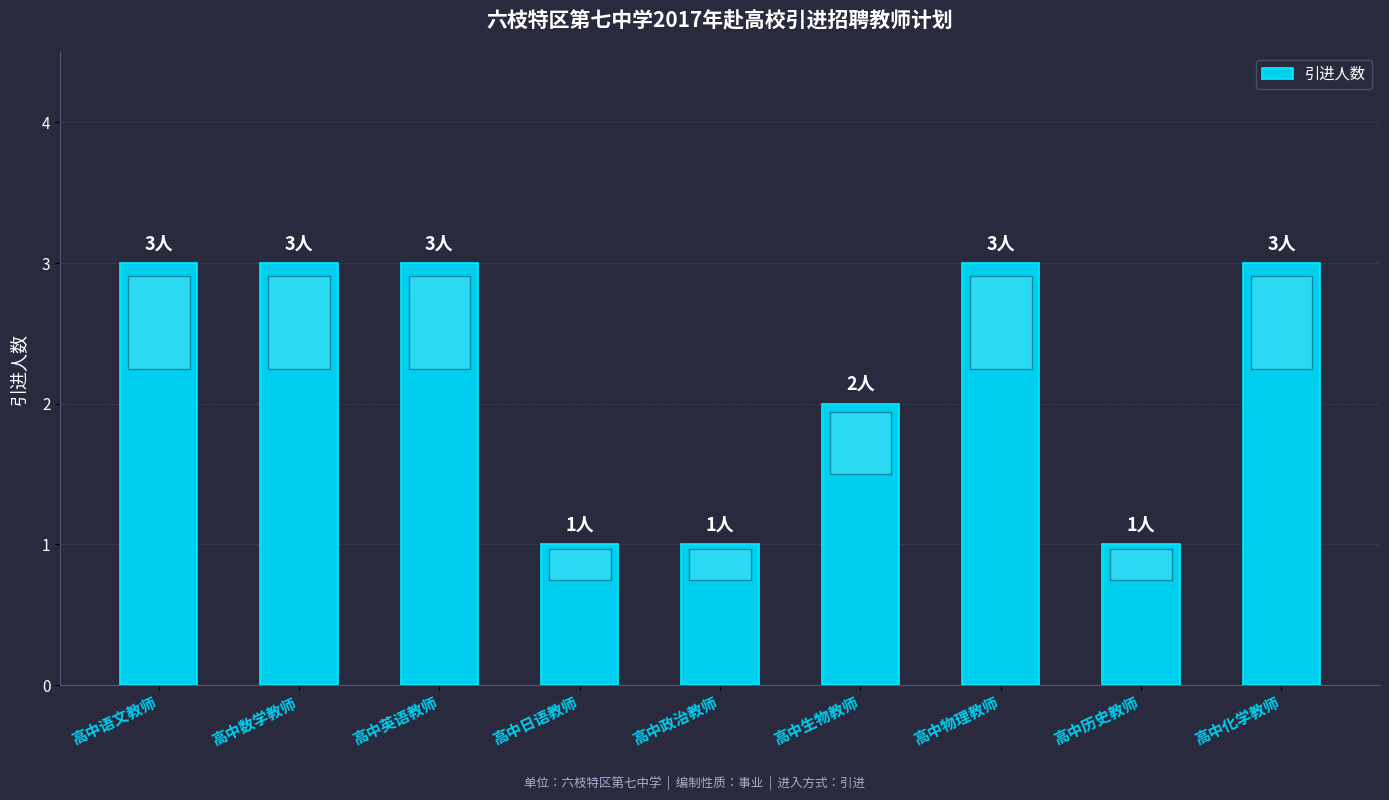

What is the label of the 4th bar from the right?

高中生物教师